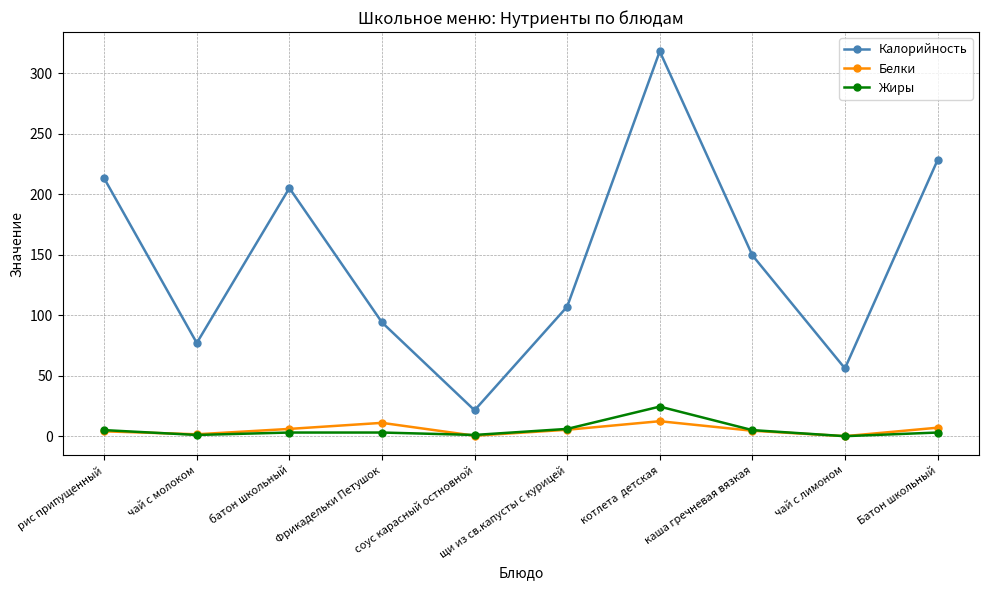

How many categories are shown in the chart?

10